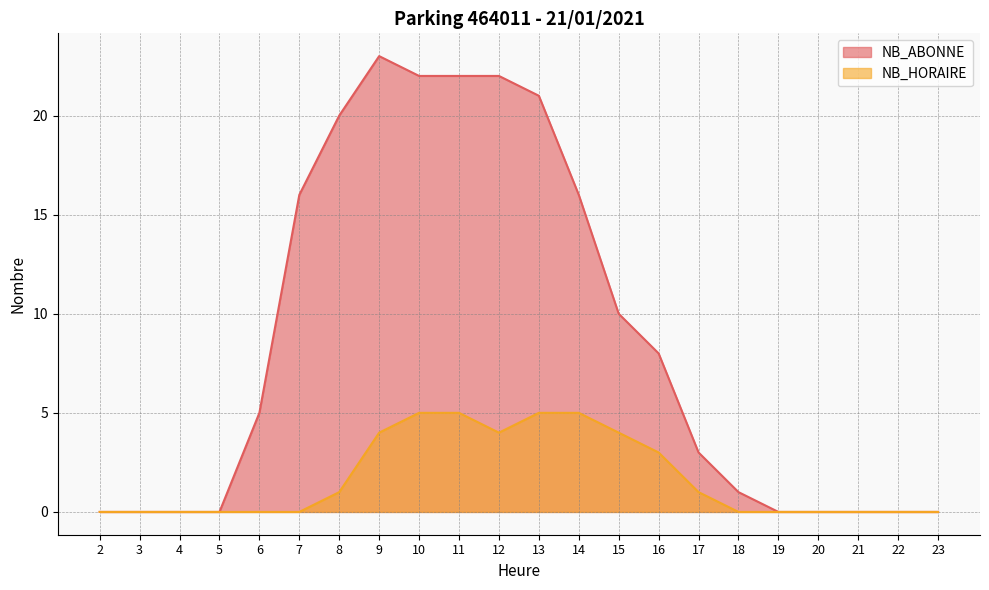

What is the total value across all series at 16?

11